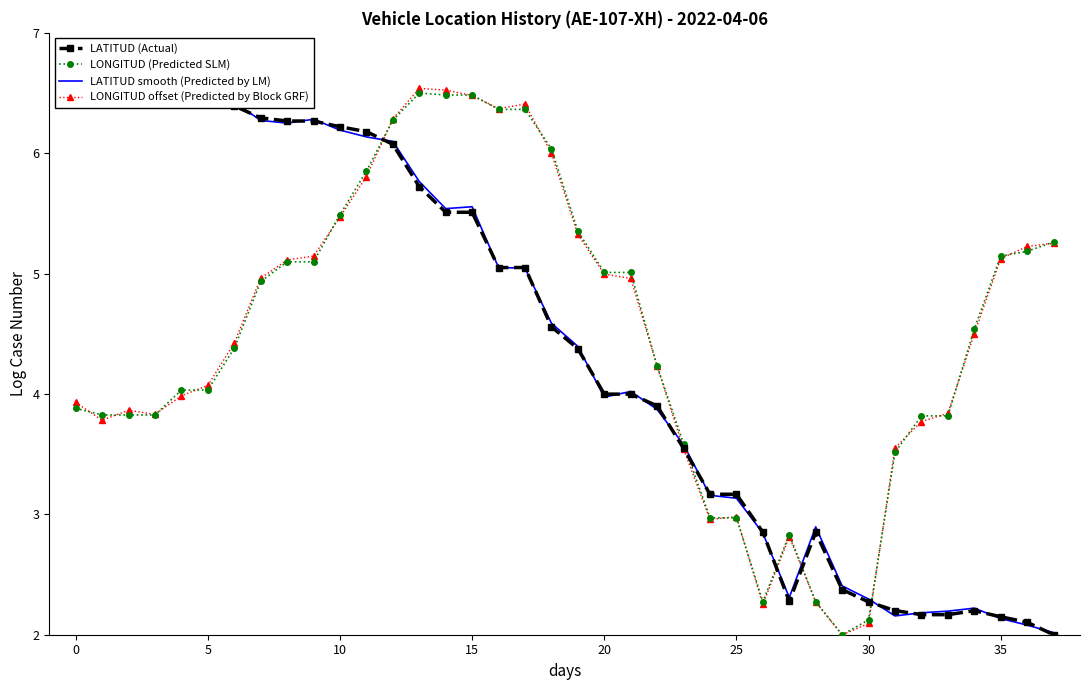

Does the chart have visible grid lines?

No